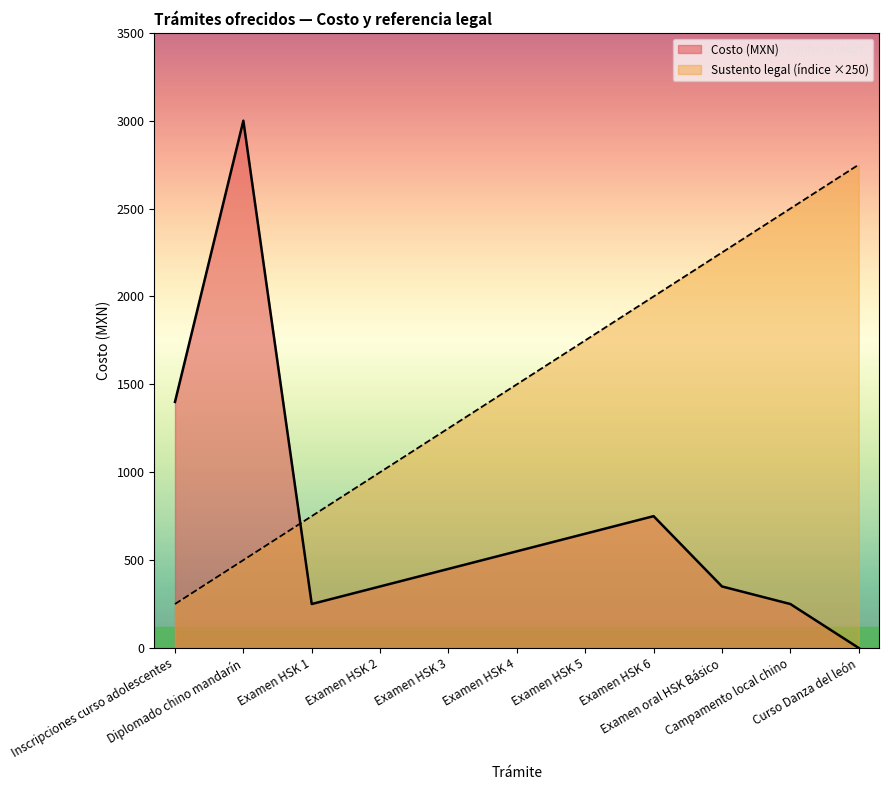

Does the chart display data point markers on the line(s)?

No